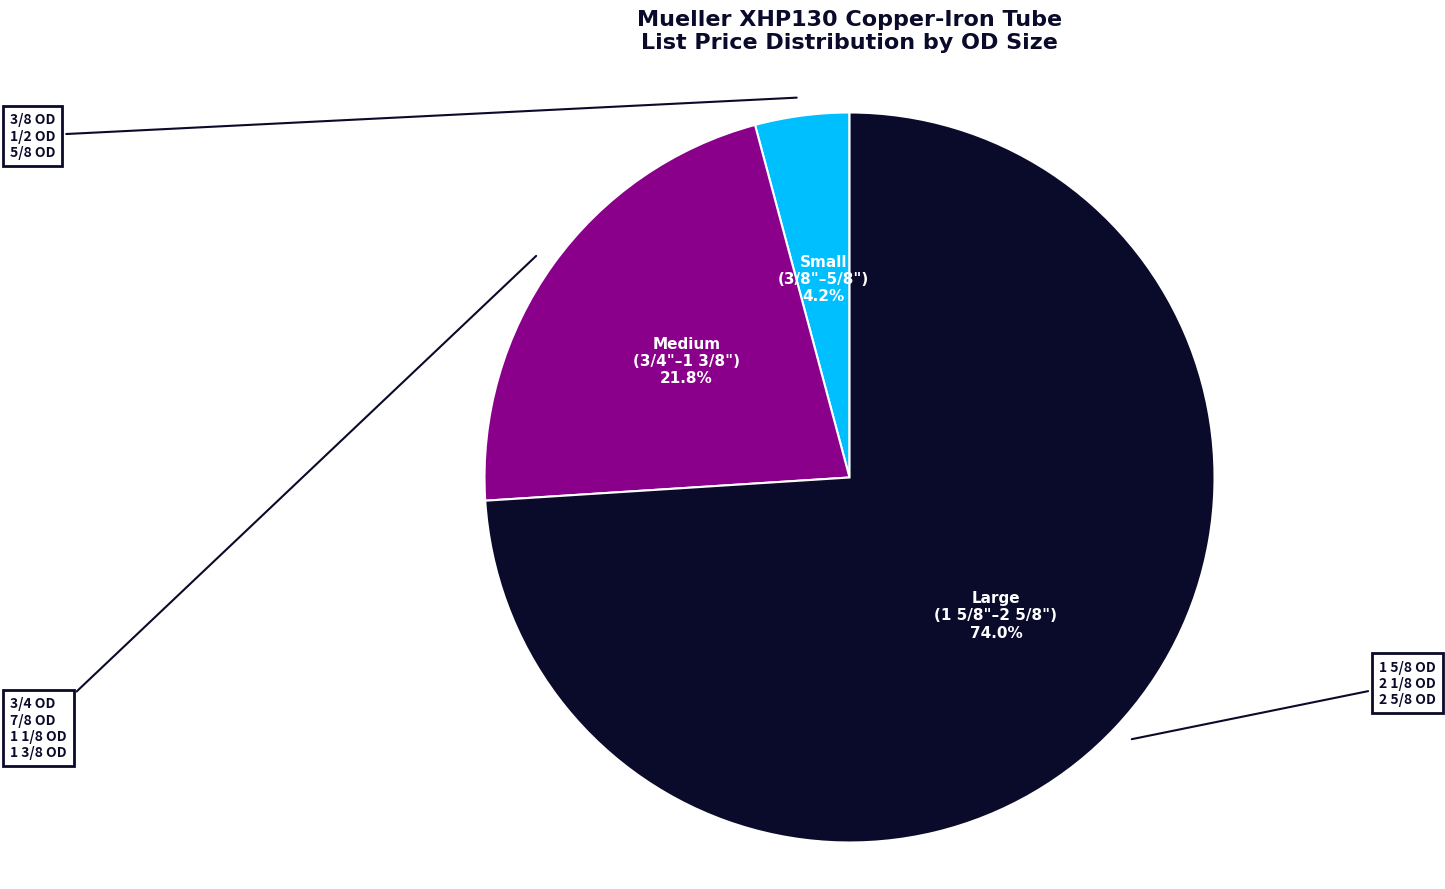

Does any single category account for the majority?

Yes